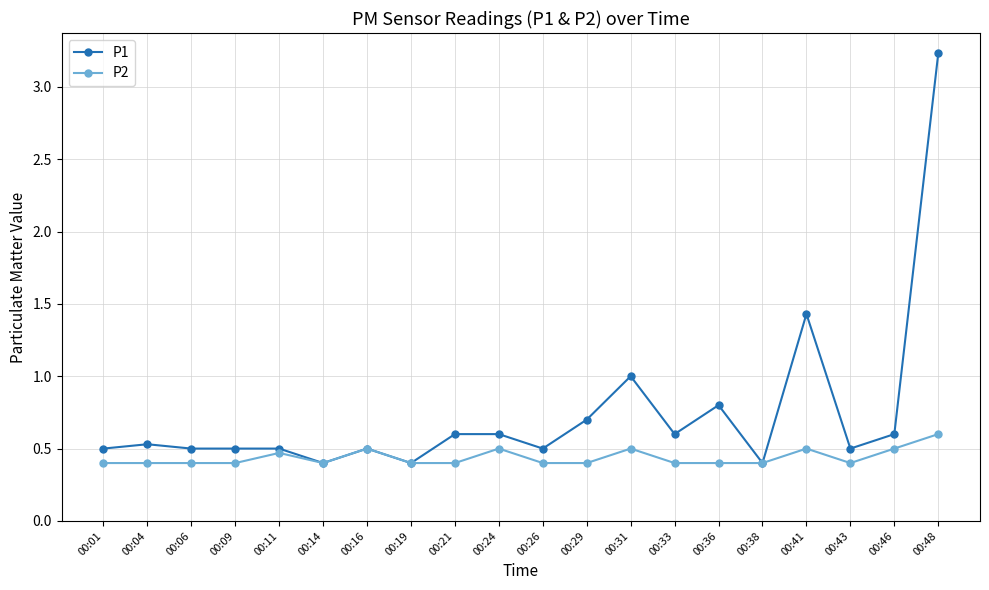

Reading left to right, list all the values displayed in this chart.

P1: 0.5	0.5	0.5	0.5	0.5	0.4	0.5	0.4	0.6	0.6	0.5	0.7	1.0	0.6	0.8	0.4	1.4	0.5	0.6	3.2
P2: 0.4	0.4	0.4	0.4	0.5	0.4	0.5	0.4	0.4	0.5	0.4	0.4	0.5	0.4	0.4	0.4	0.5	0.4	0.5	0.6